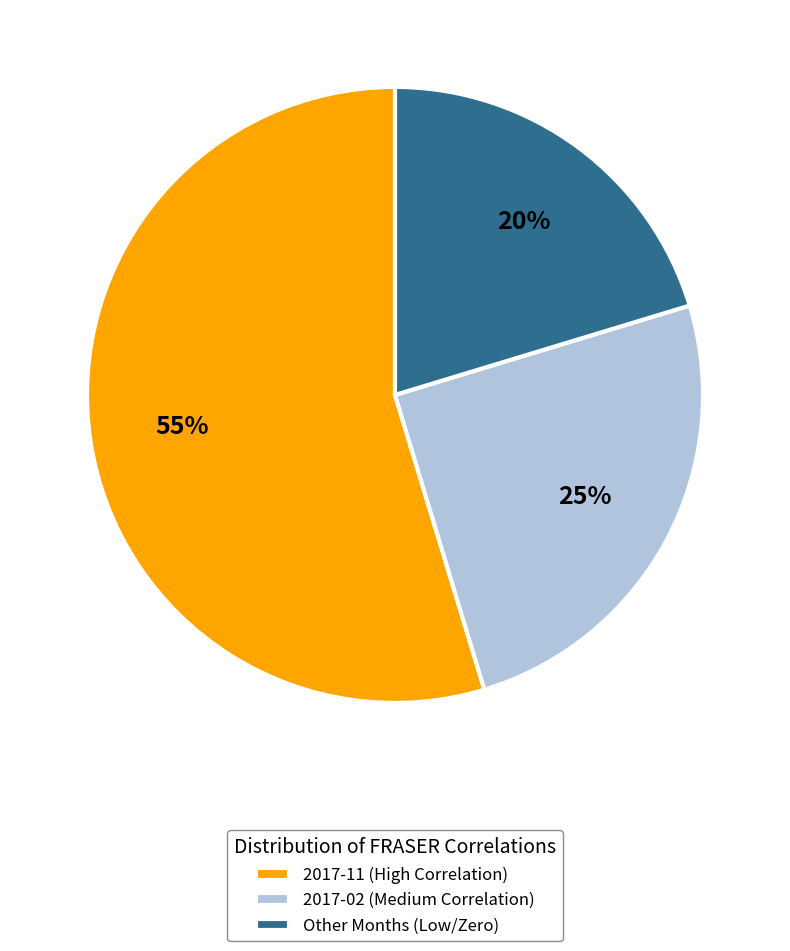

Do 2017-11 (High Correlation) and Other Months (Low/Zero) together represent more than half of the pie?

Yes